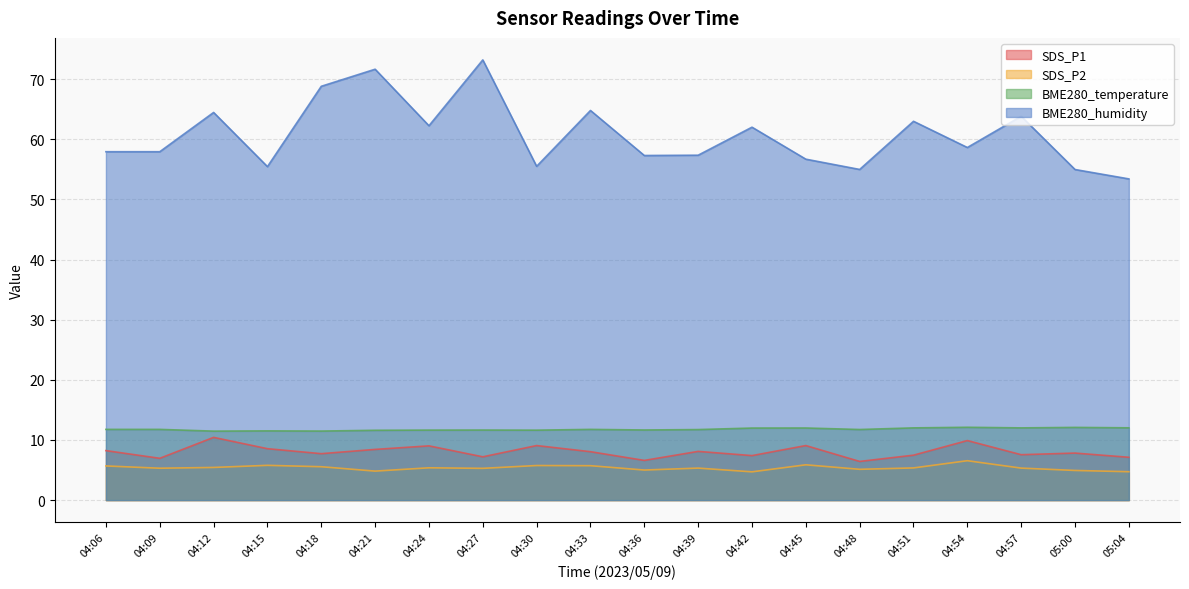

At which label does BME280_temperature reach its peak?

04:54